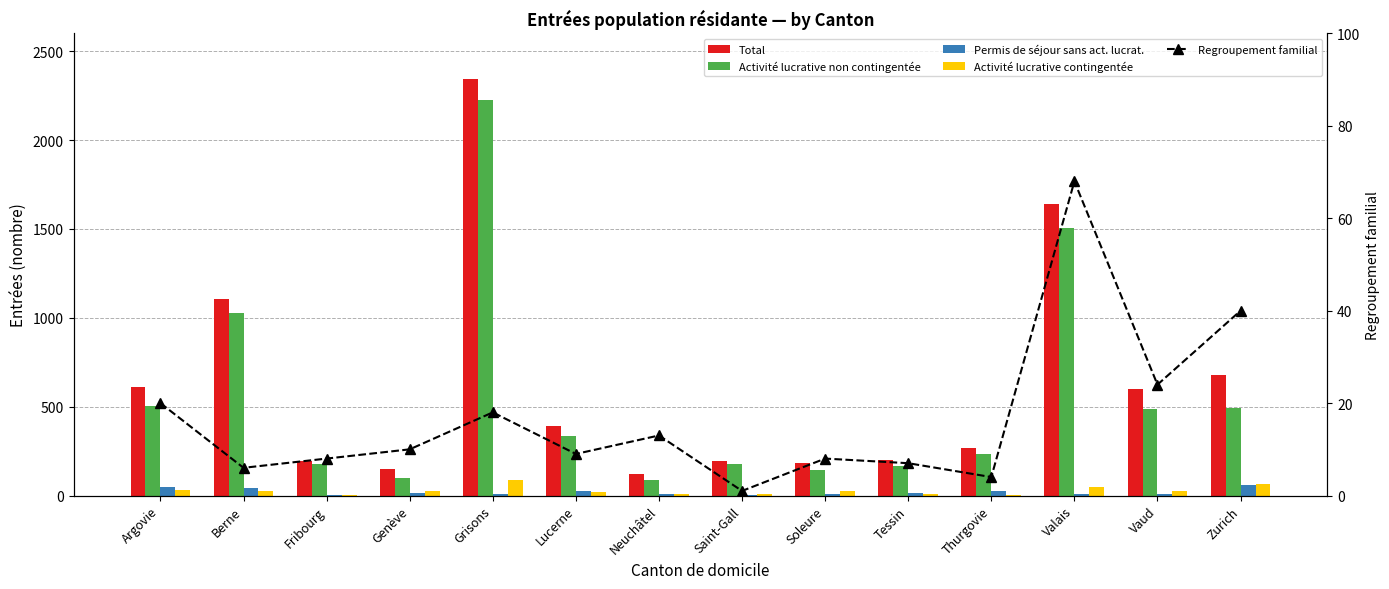

Reading right to left, transcribe all the data shown in this chart.

Total: Zurich=681	Vaud=600	Valais=1641	Thurgovie=268	Tessin=201	Soleure=182	Saint-Gall=193	Neuchâtel=124	Lucerne=390	Grisons=2342	Genève=149	Fribourg=195	Berne=1107	Argovie=608
Activité lucrative non contingentée: Zurich=492	Vaud=488	Valais=1505	Thurgovie=233	Tessin=167	Soleure=141	Saint-Gall=180	Neuchâtel=88	Lucerne=335	Grisons=2224	Genève=100	Fribourg=179	Berne=1028	Argovie=504
Permis de séjour sans act. lucrat.: Zurich=59	Vaud=7	Valais=11	Thurgovie=24	Tessin=14	Soleure=8	Saint-Gall=2	Neuchâtel=11	Lucerne=25	Grisons=9	Genève=12	Fribourg=1	Berne=45	Argovie=50
Activité lucrative contingentée: Zurich=63	Vaud=23	Valais=46	Thurgovie=3	Tessin=9	Soleure=25	Saint-Gall=10	Neuchâtel=10	Lucerne=20	Grisons=90	Genève=25	Fribourg=2	Berne=25	Argovie=30
Regroupement familial: Zurich=40	Vaud=24	Valais=68	Thurgovie=4	Tessin=7	Soleure=8	Saint-Gall=1	Neuchâtel=13	Lucerne=9	Grisons=18	Genève=10	Fribourg=8	Berne=6	Argovie=20